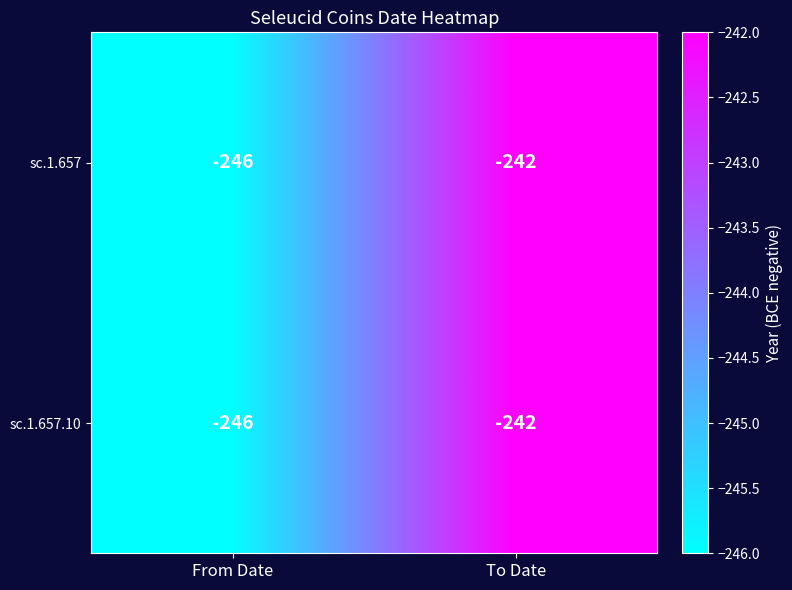

Reading right to left, list all the values displayed in this chart.

sc.1.657: -242	-246
sc.1.657.10: -242	-246